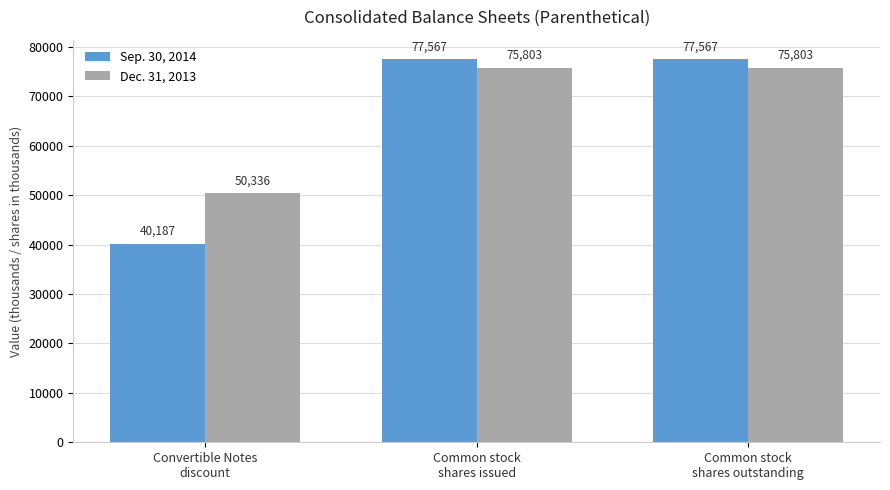

What is the difference between the second highest and minimum values in the Dec. 31, 2013 series?

25467